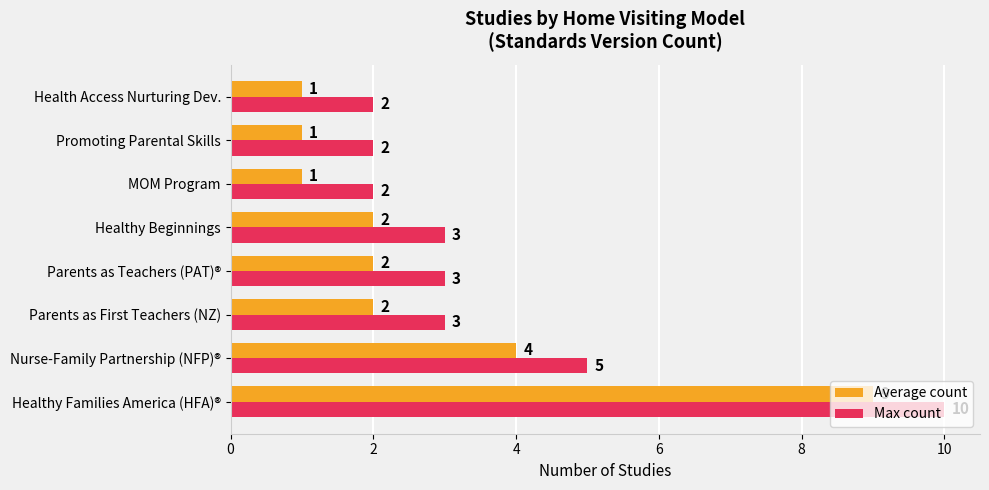

What are all the series names shown in the legend?

Average count, Max count